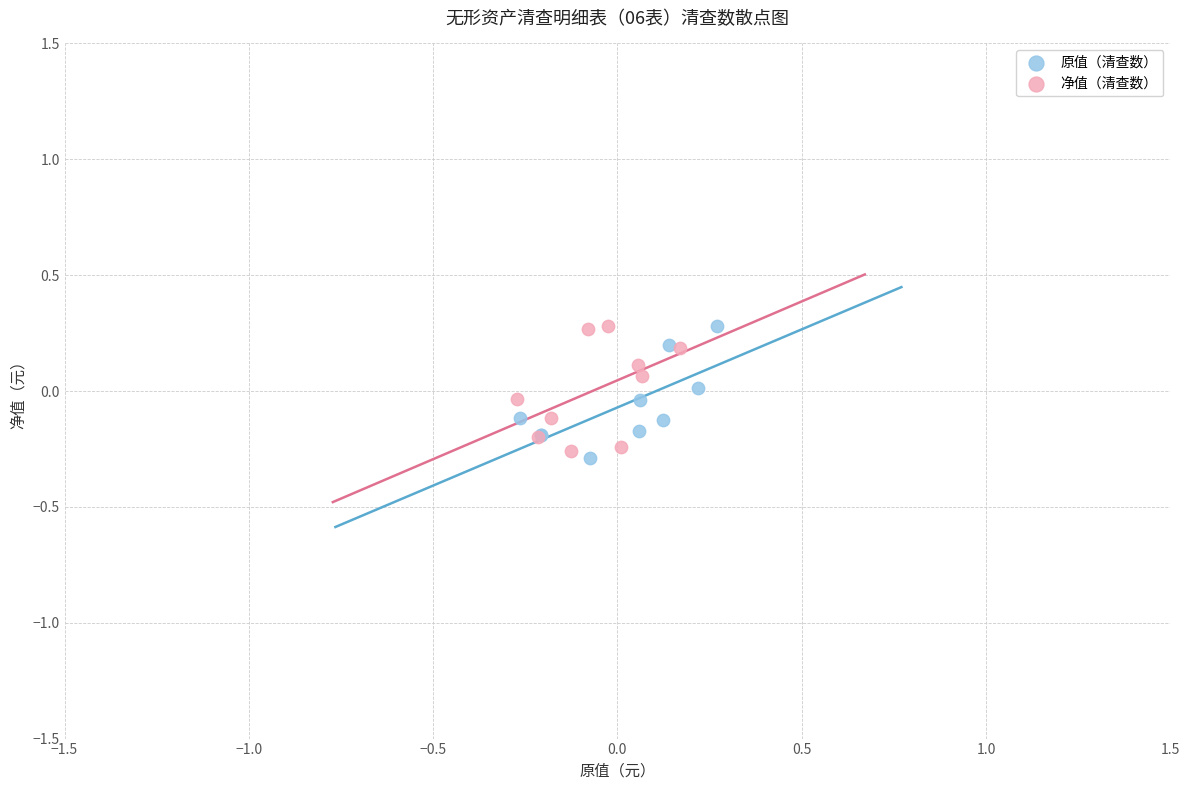

Which series contains the lowest Y value?

原值（清查数）